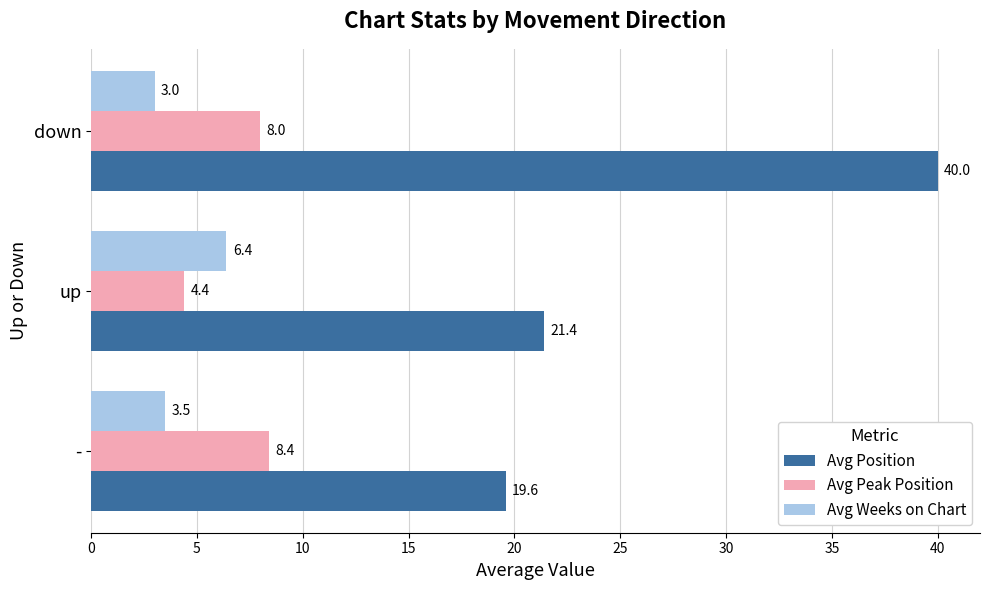

Count the Avg Peak Position values in the range 4 to 8.

2